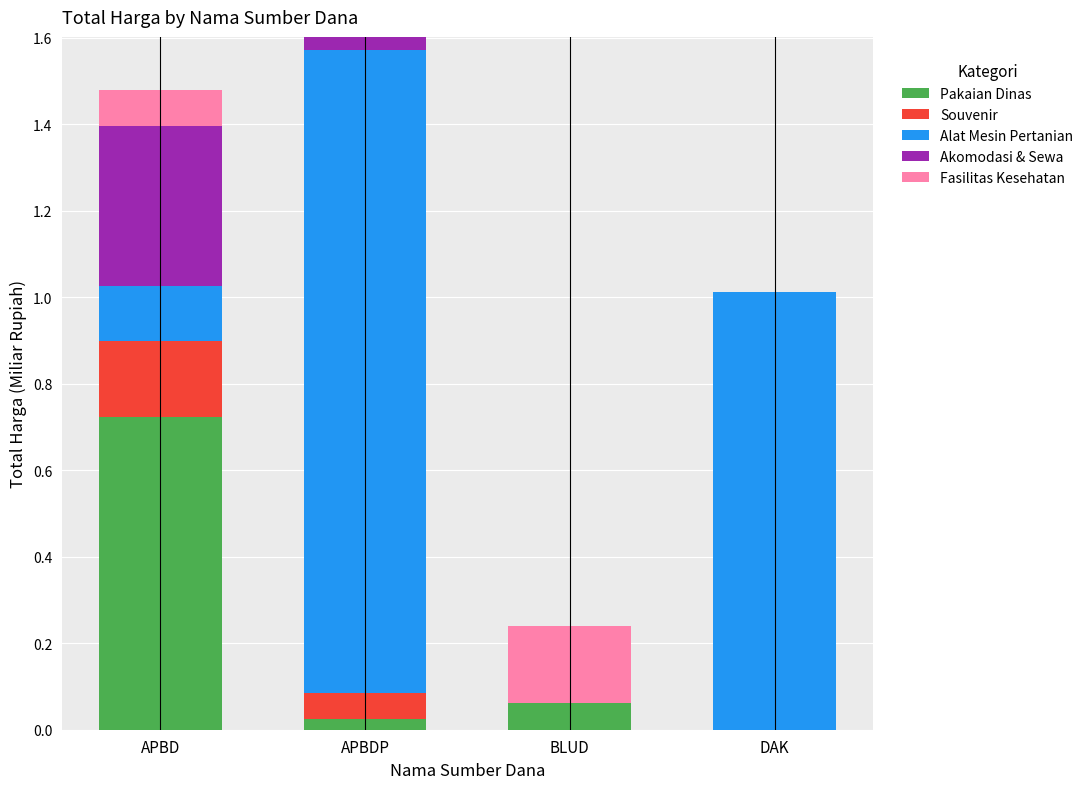

At which label does Pakaian Dinas reach its peak?

APBD